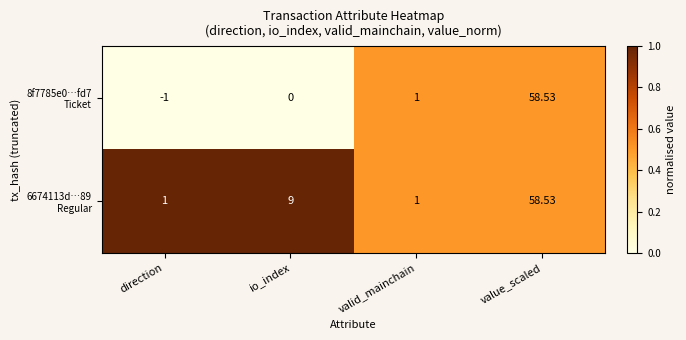

Which category has the highest value across all series?

value_scaled